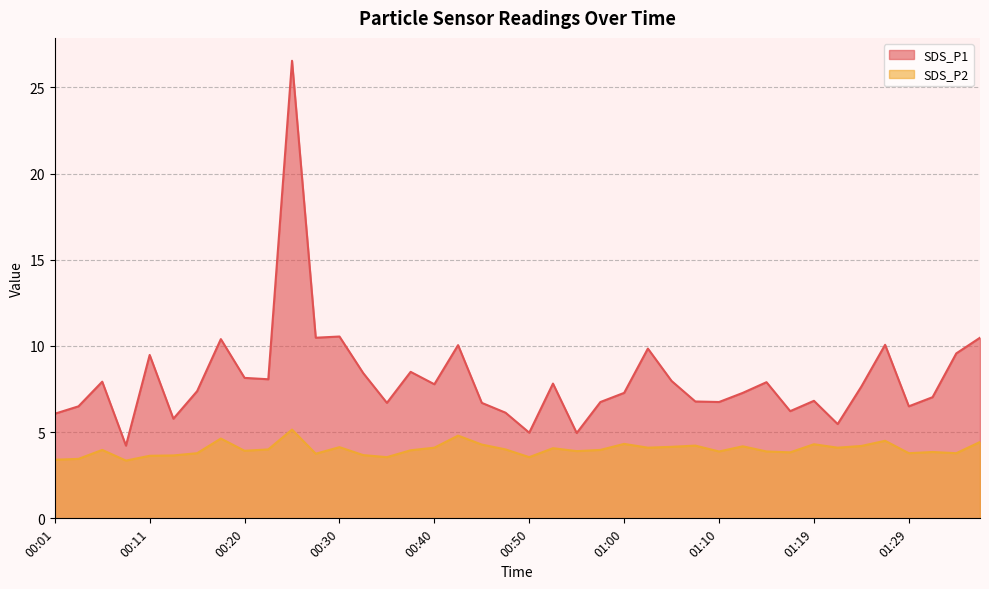

How many data points does each series have?

40